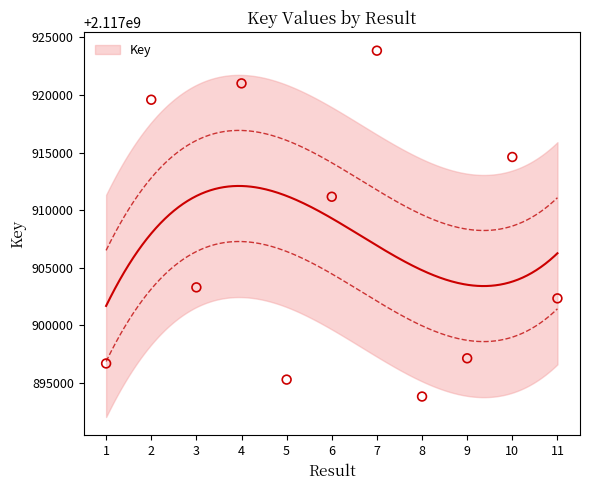

Approximately how many times larger is the value at 3 compared to 1?

1.0